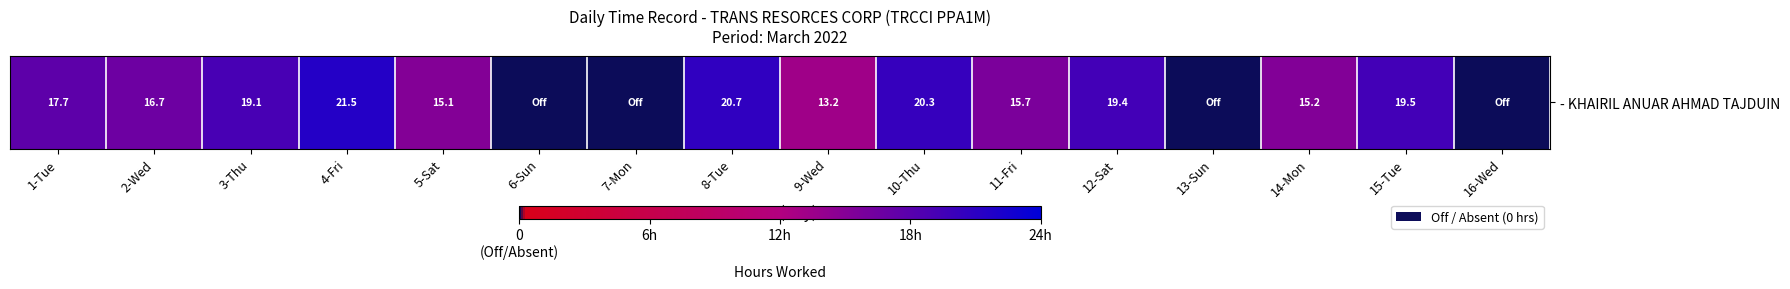

What is the greatest value displayed?

21.5